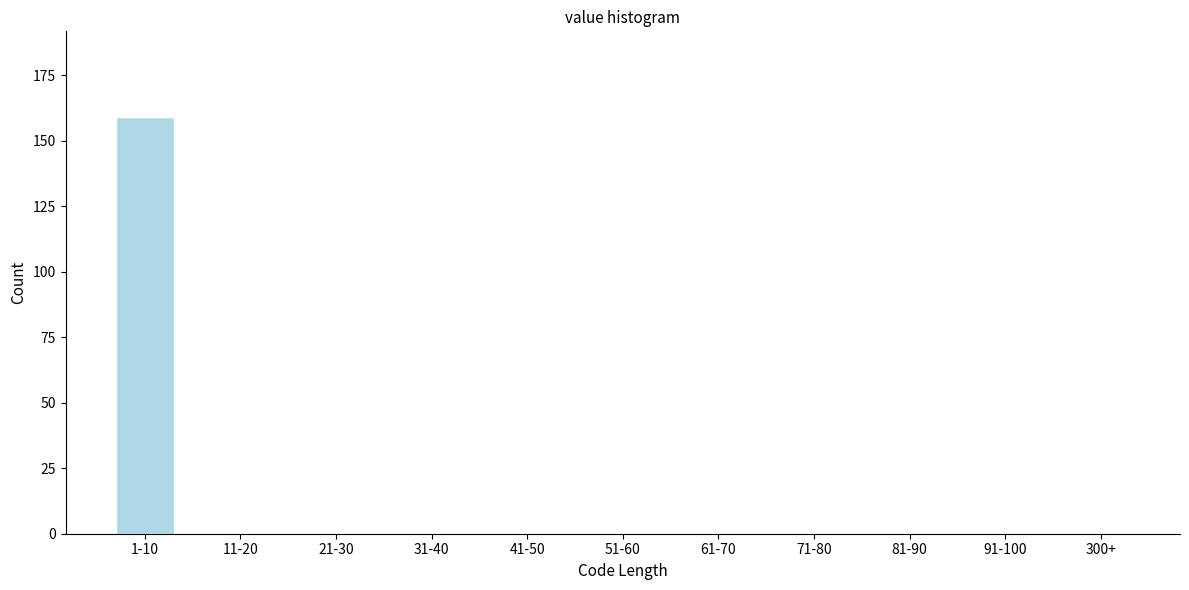

Reading left to right, list all the values displayed in this chart.

1-10=159	11-20=0	21-30=0	31-40=0	41-50=0	51-60=0	61-70=0	71-80=0	81-90=0	91-100=0	300+=0